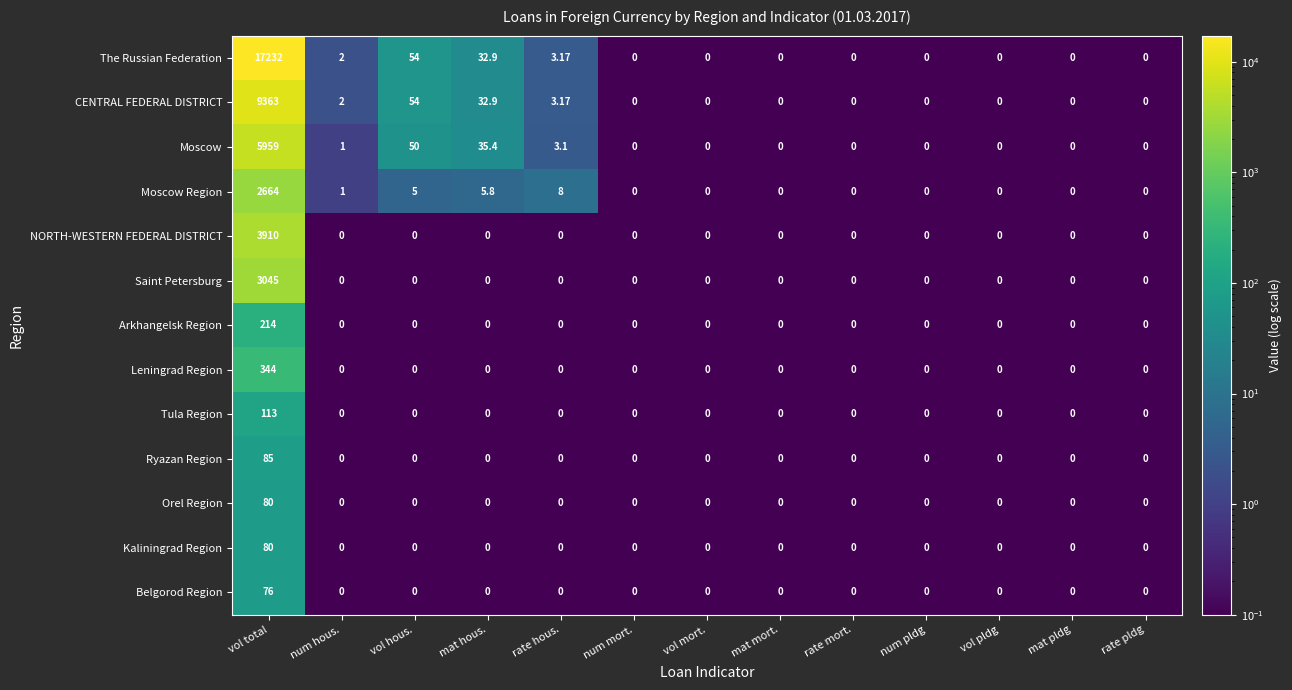

Which category has the highest value across all series?

vol total